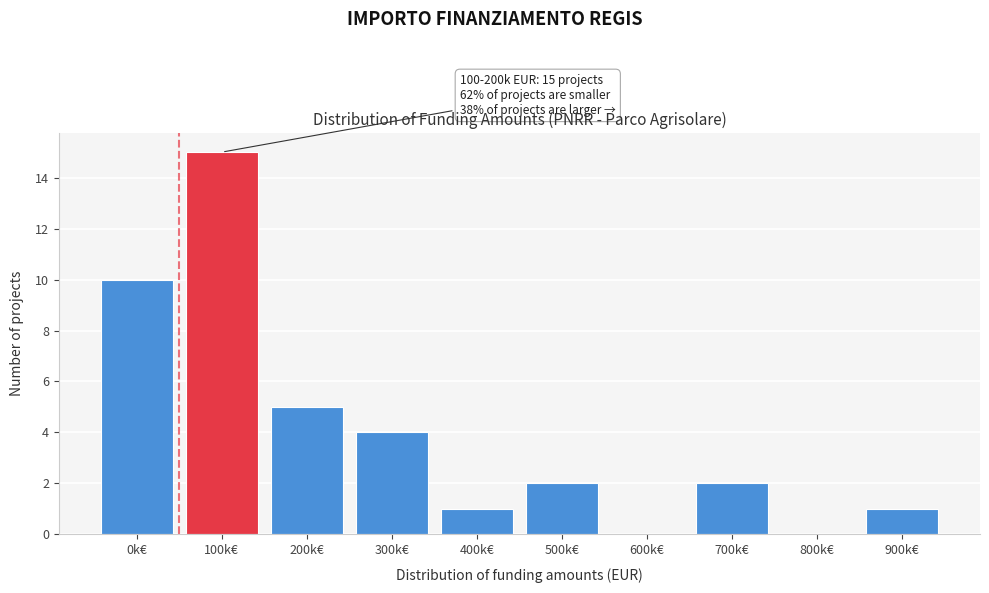

Reading left to right, what are all the values shown in this chart?

0k€=10	100k€=15	200k€=5	300k€=4	400k€=1	500k€=2	600k€=0	700k€=2	800k€=0	900k€=1